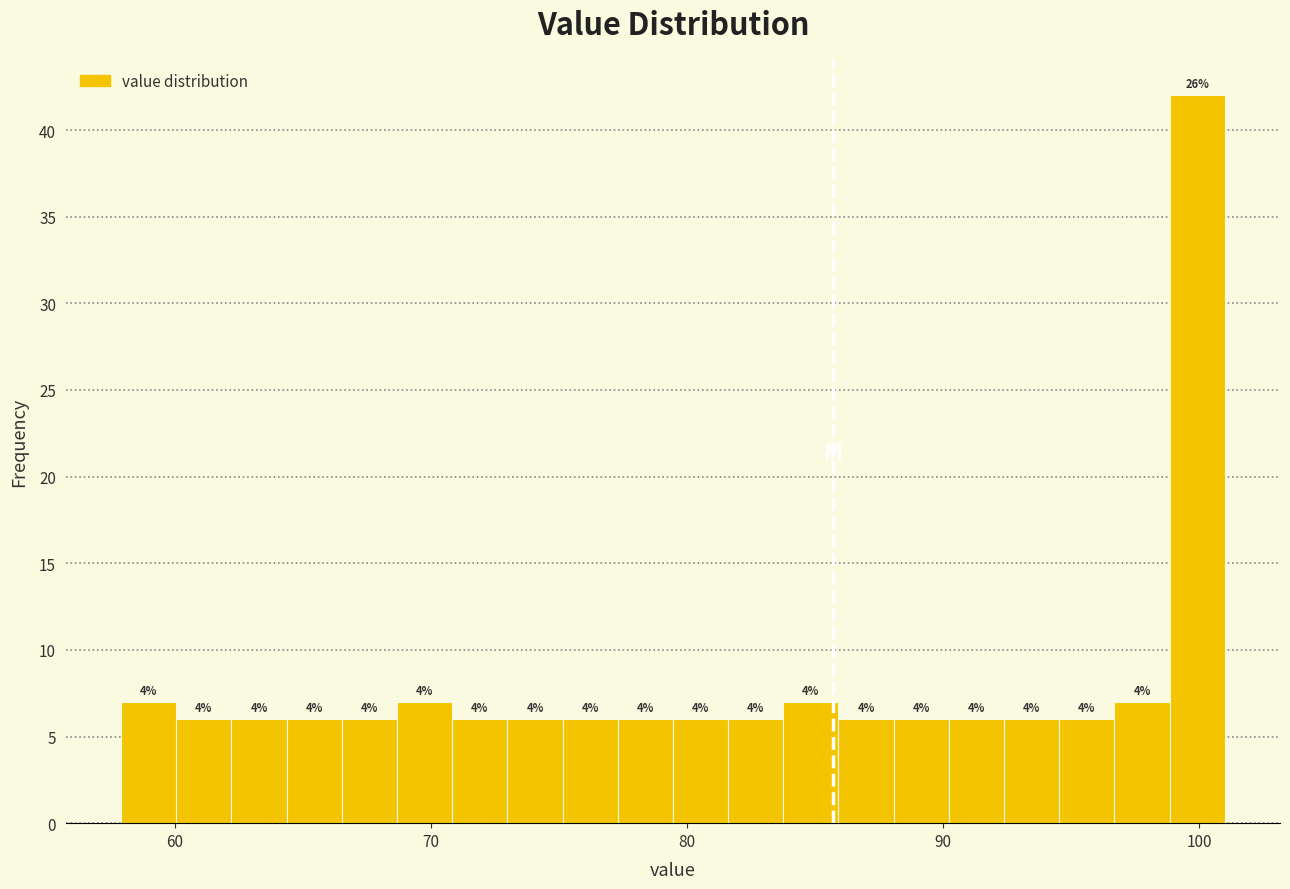

Around what value on the x-axis is the tallest bar? Give the approximate position of its centre, as read against the axis.

100